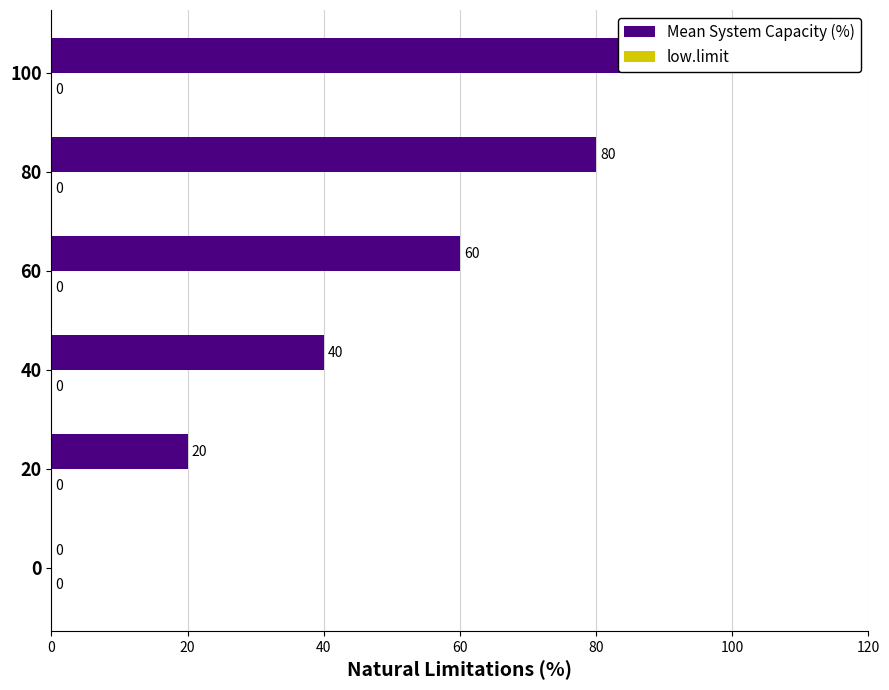

At 60, list the series in order from smallest to largest.

low.limit, Mean System Capacity (%)